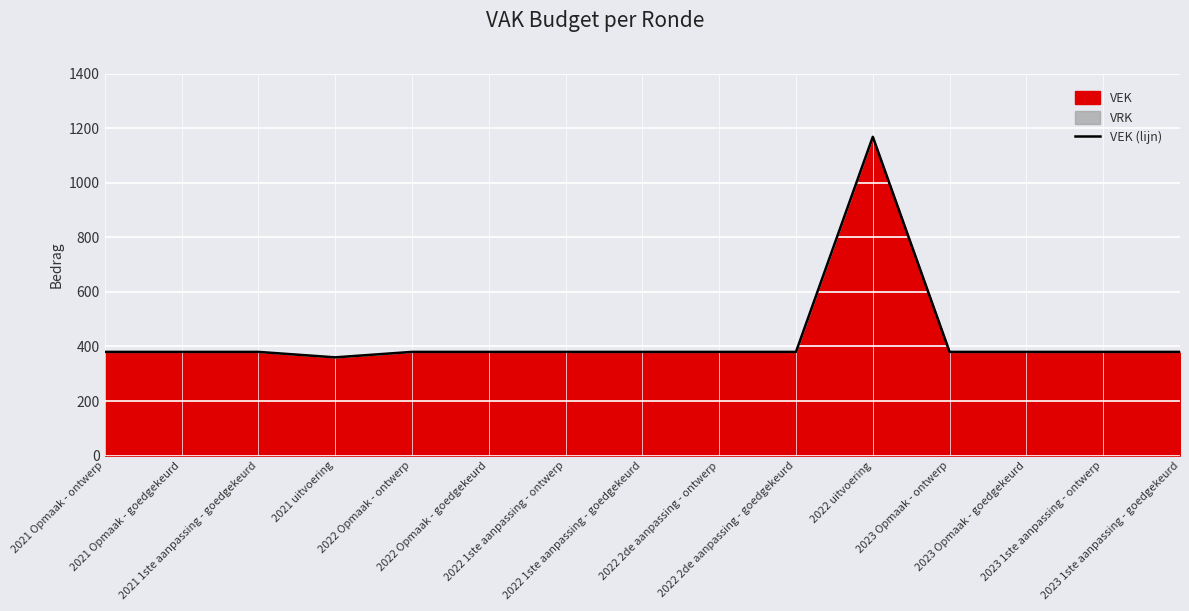

Rank the categories by value from lowest to highest.

2021 uitvoering, 2021 Opmaak - ontwerp, 2021 Opmaak - goedgekeurd, 2021 1ste aanpassing - goedgekeurd, 2022 Opmaak - ontwerp, 2022 Opmaak - goedgekeurd, 2022 1ste aanpassing - ontwerp, 2022 1ste aanpassing - goedgekeurd, 2022 2de aanpassing - ontwerp, 2022 2de aanpassing - goedgekeurd, 2023 Opmaak - ontwerp, 2023 Opmaak - goedgekeurd, 2023 1ste aanpassing - ontwerp, 2023 1ste aanpassing - goedgekeurd, 2022 uitvoering